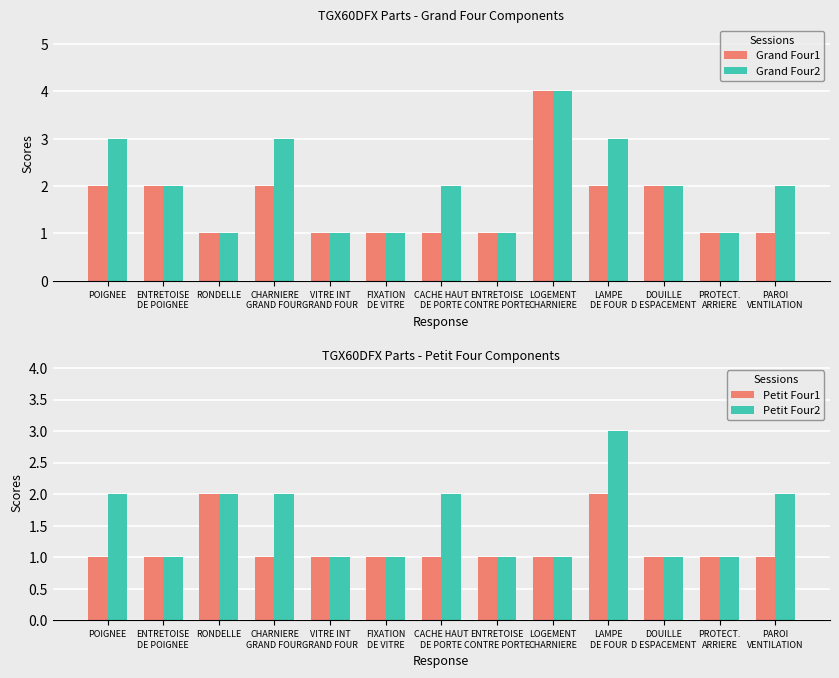

The value of Grand Four2 at POIGNEE is 3. True or false?

True